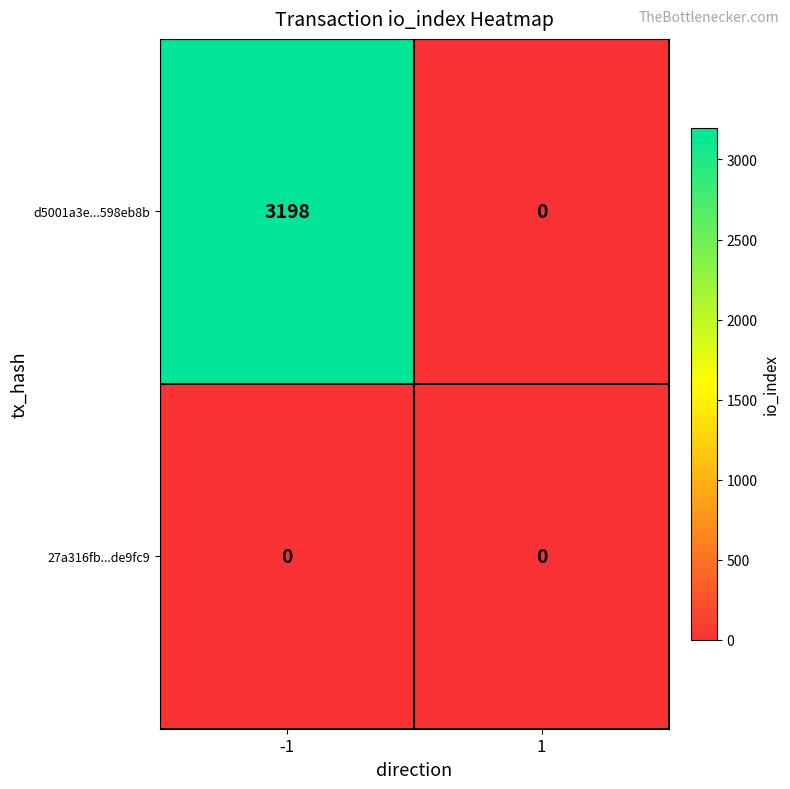

The d5001a3e...598eb8b series shows 1988 at -1. True or false?

False